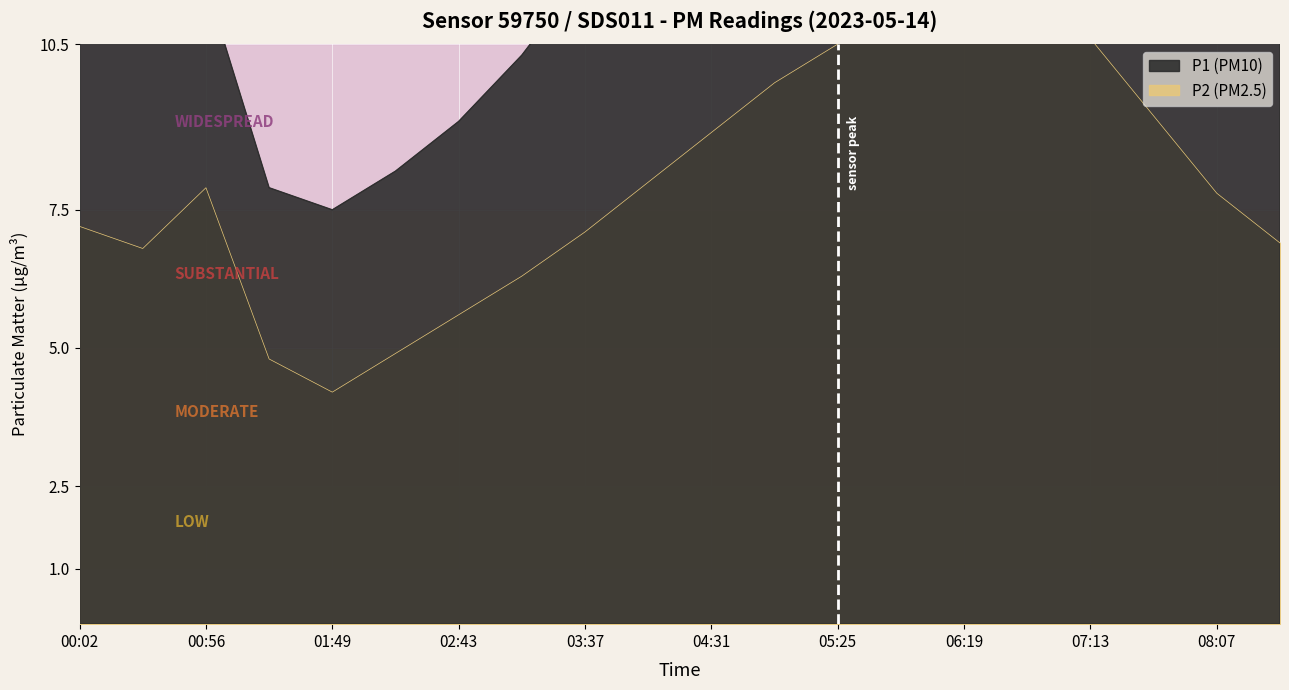

What is the label of the 2nd point from the right?

08:07